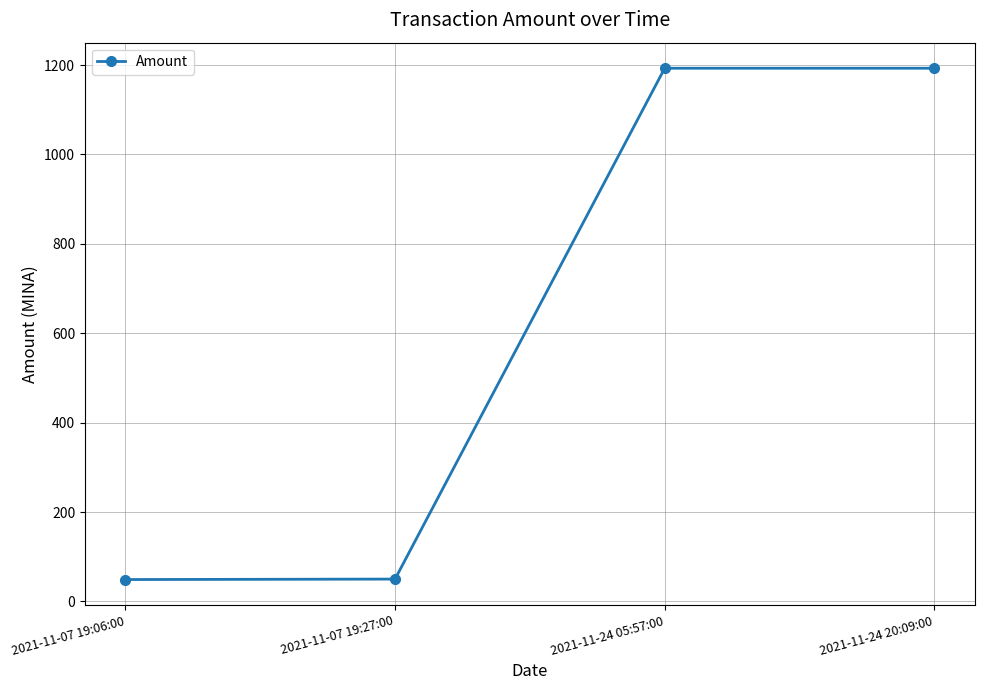

What is the approximate value at 2021-11-24 05:57:00?

1193.0